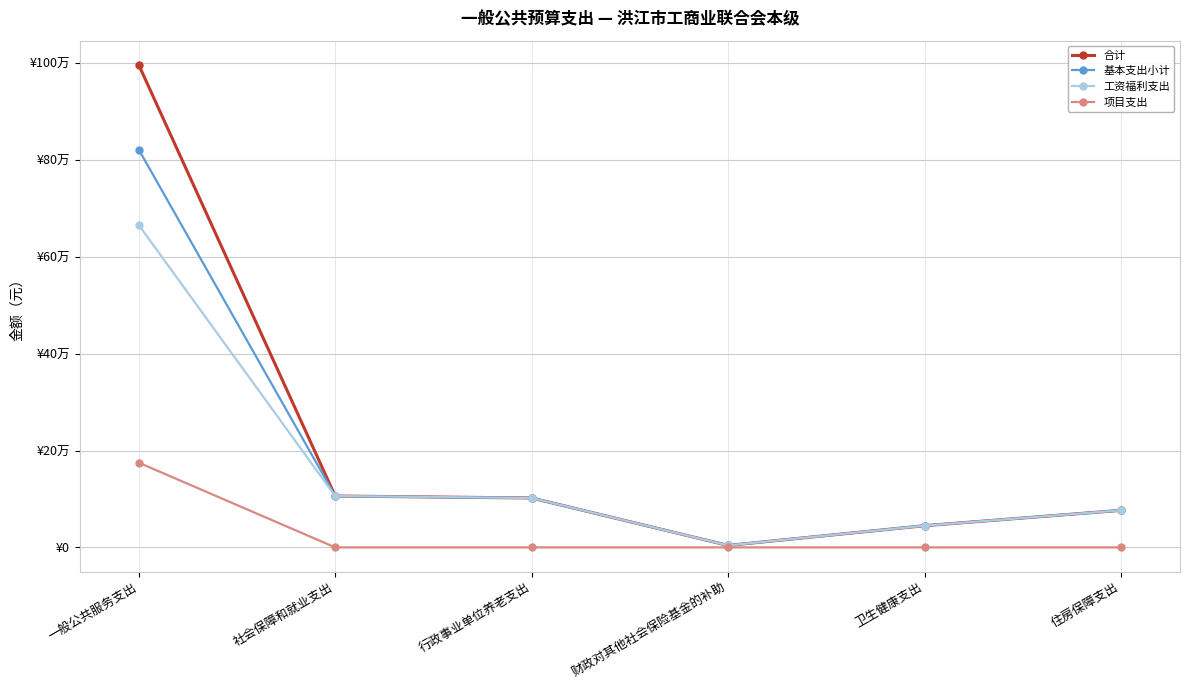

True or false: 项目支出 and 基本支出小计 cross at least once.

False